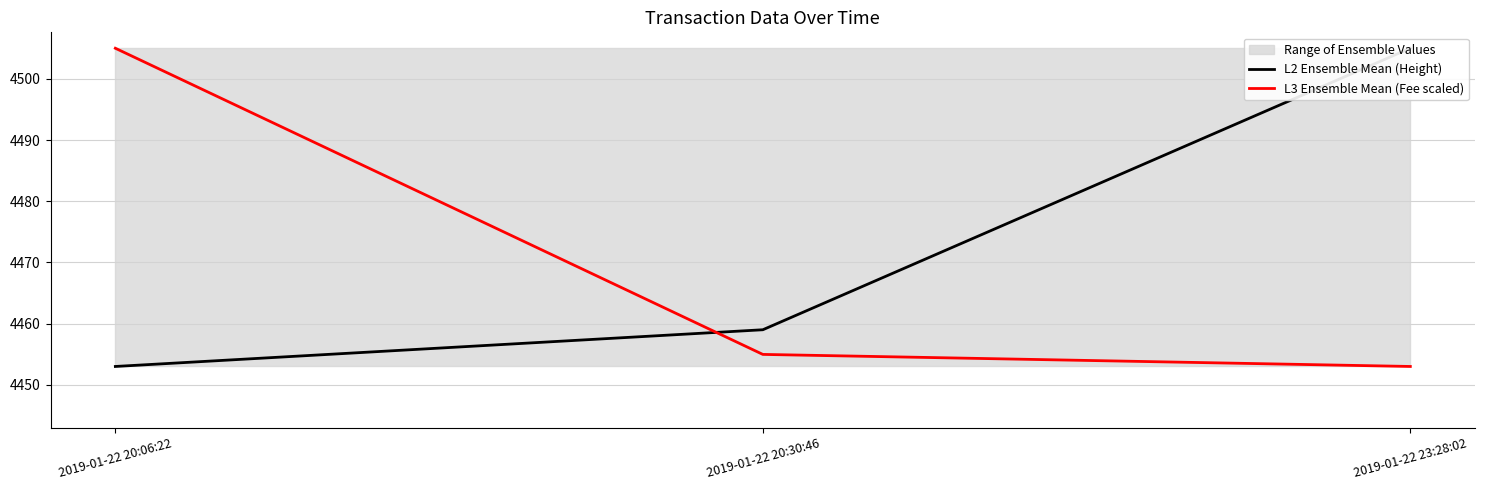

List the series in order of their overall mean, highest first.

L2 Ensemble Mean (Height), L3 Ensemble Mean (Fee scaled)